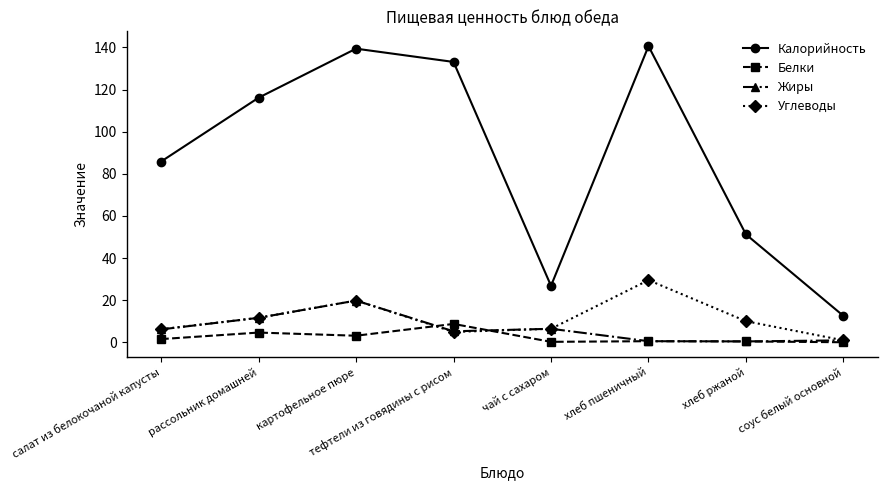

What position from the left is картофельное пюре?

3